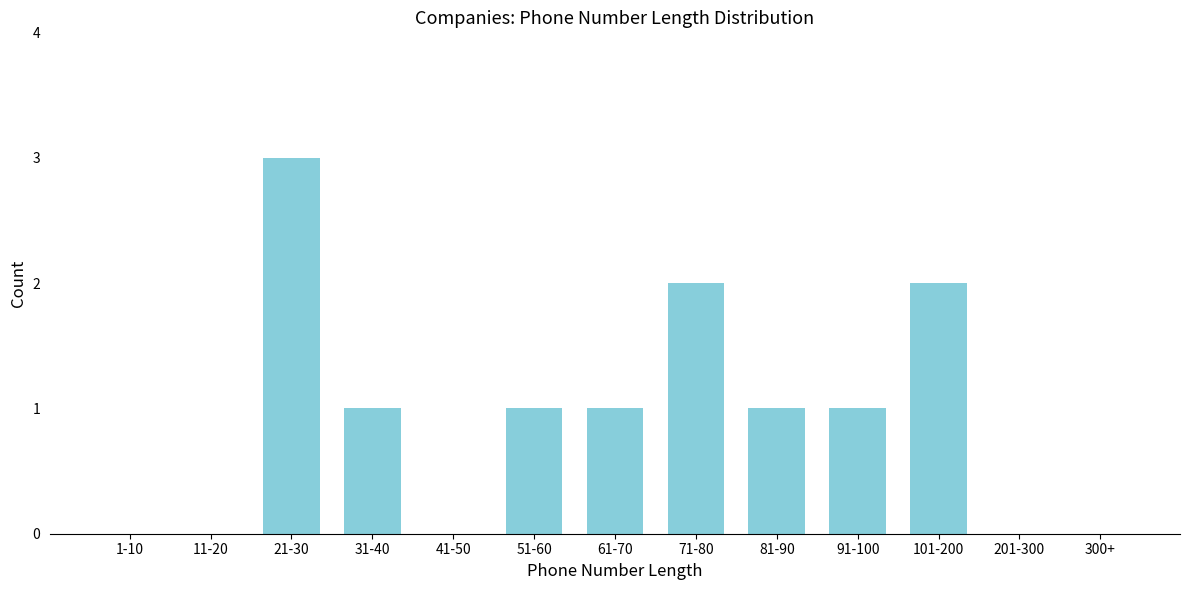

Reading right to left, list all the values displayed in this chart.

300+=0	201-300=0	101-200=2	91-100=1	81-90=1	71-80=2	61-70=1	51-60=1	41-50=0	31-40=1	21-30=3	11-20=0	1-10=0